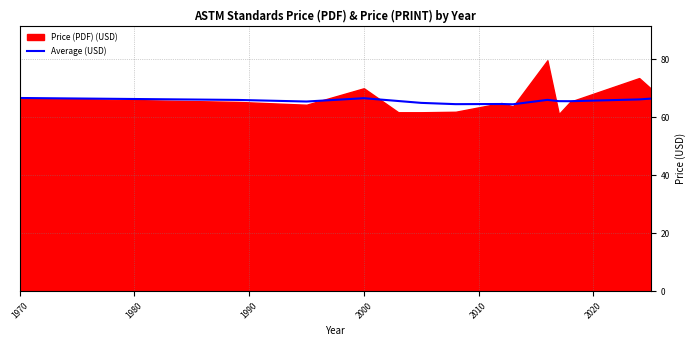

What is the value of the 8th point from the left?

64.5